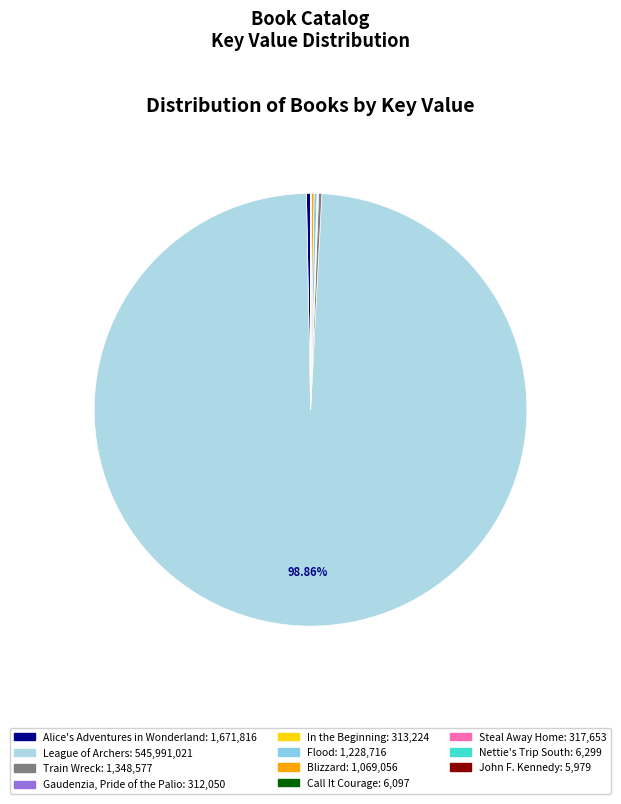

How many segments does this pie chart have?

11